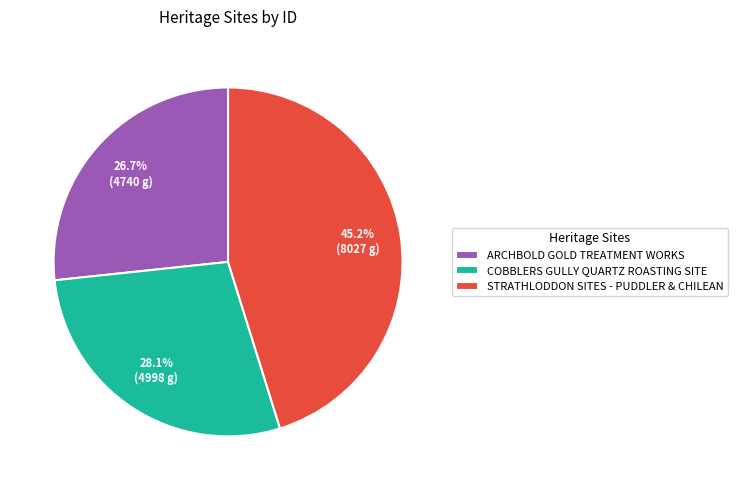

Is there a majority slice in this chart?

No